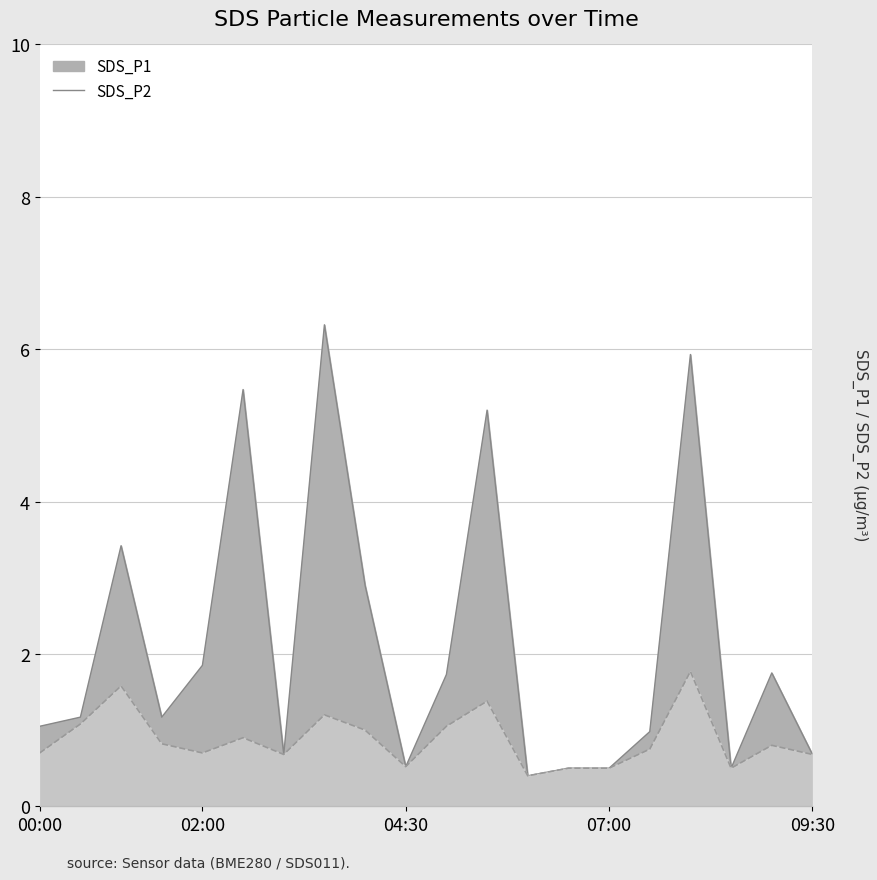

List the labels in order of SDS_P2 value, largest first.

08:00, 01:00, 05:30, 03:30, 00:30, 05:00, 04:00, 02:30, 01:30, 09:00, 07:30, 00:00, 02:00, 03:00, 09:30, 04:30, 06:30, 07:00, 08:30, 06:00